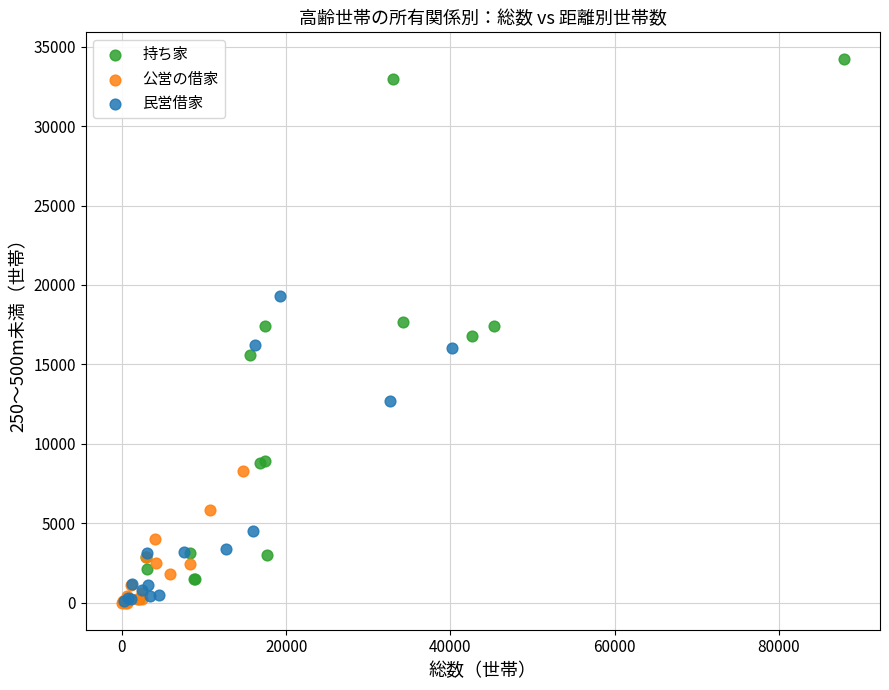

Which series reaches the maximum Y coordinate?

持ち家